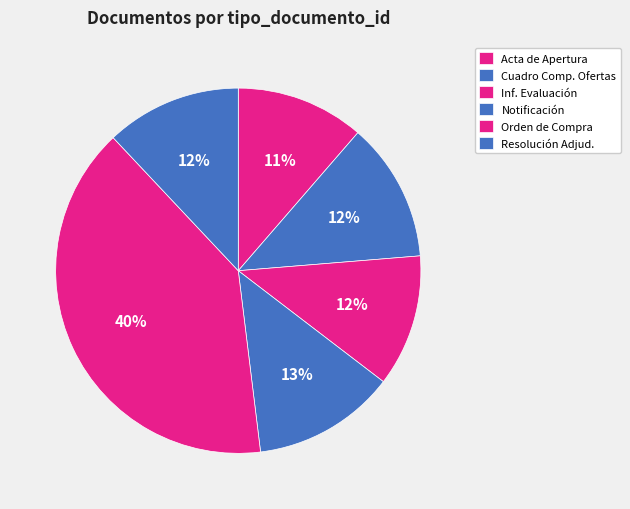

Count the number of slices in the pie.

6